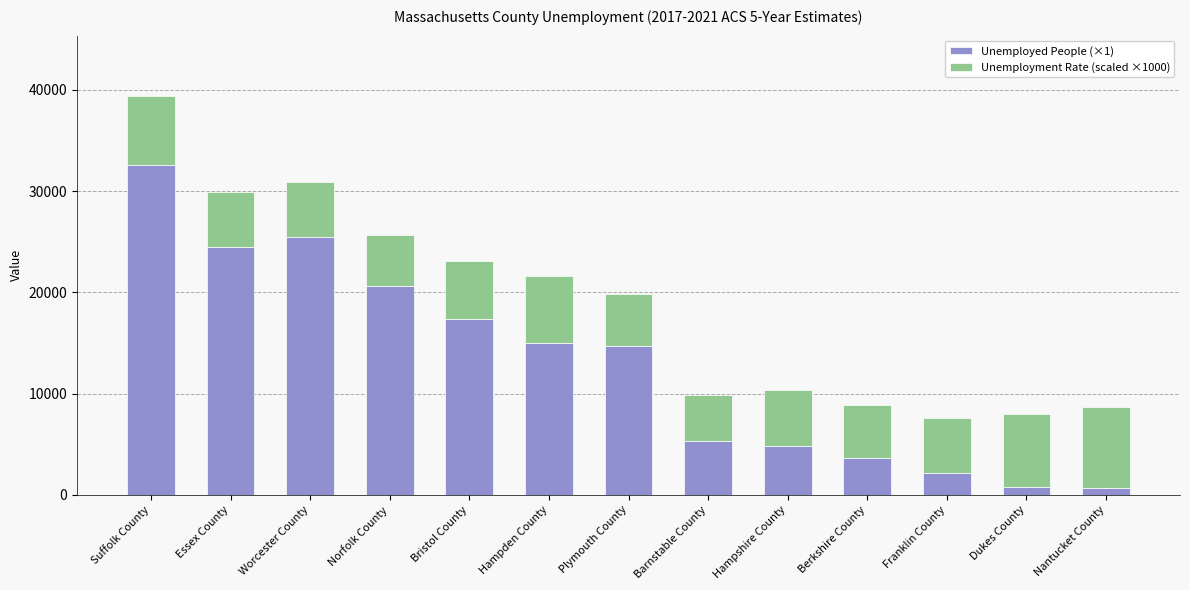

What is the average value of the Unemployed People (×1) series?

12880.0